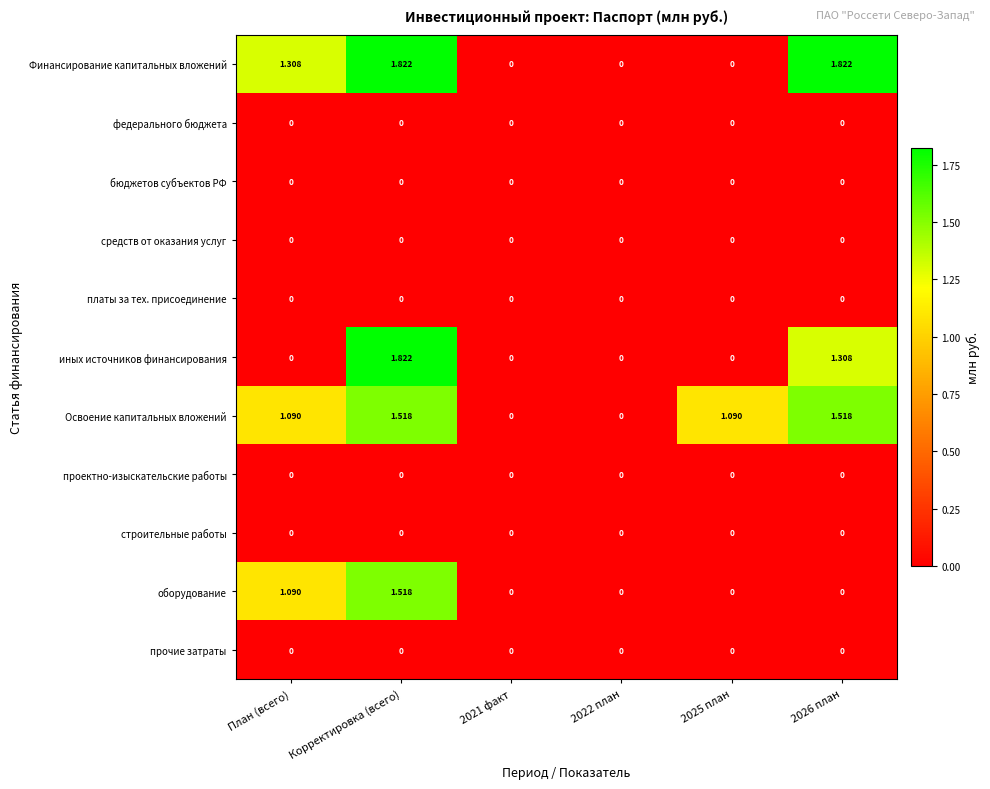

Which series changed the most between 2022 план and 2025 план?

Освоение капитальных вложений